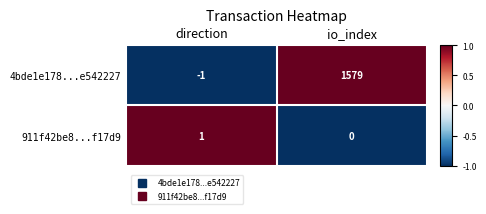

The 4bde1e178...e542227 series shows 341 at io_index. True or false?

False